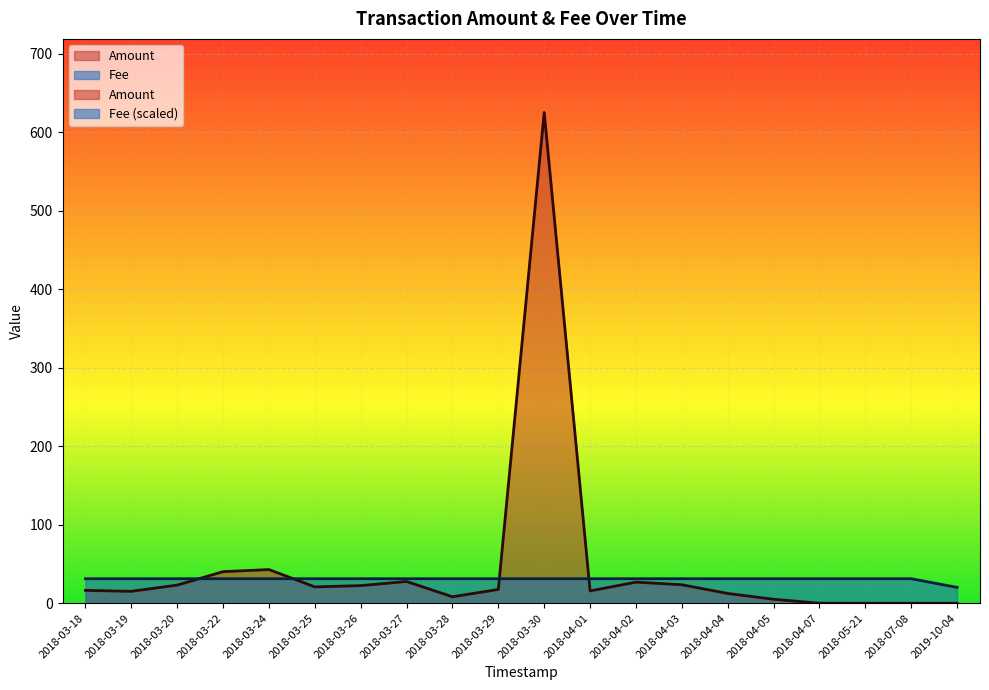

How many Fee values are between 1 and 2?

19